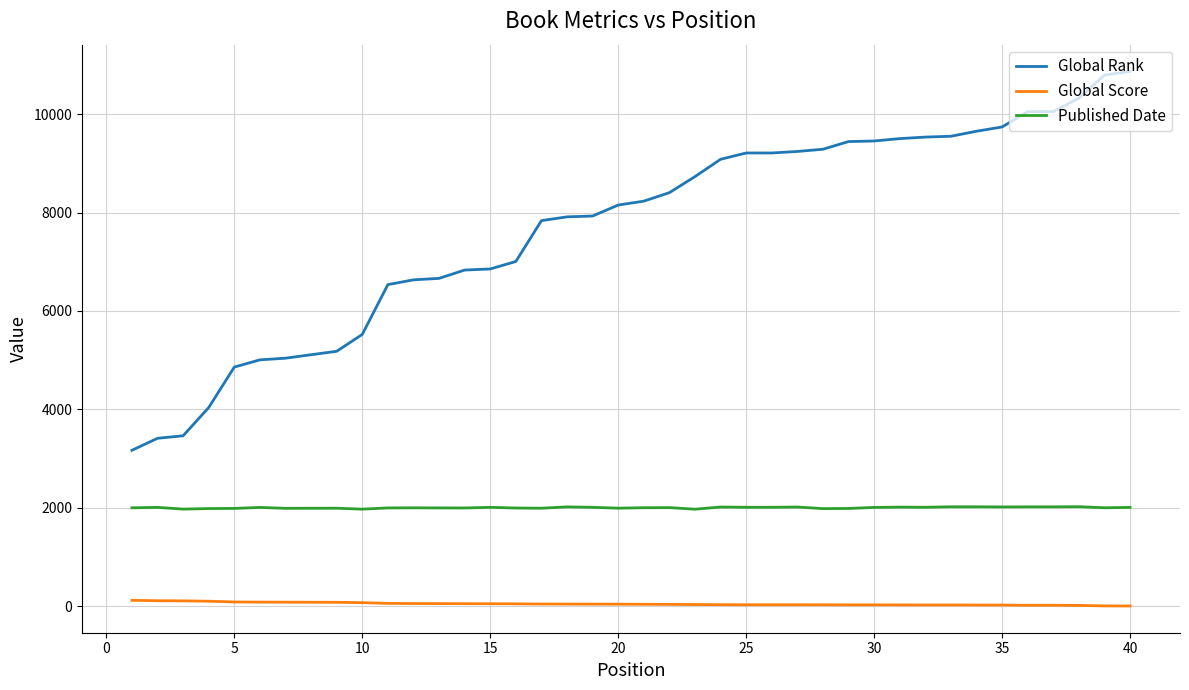

What is the maximum value for Global Rank?

10868